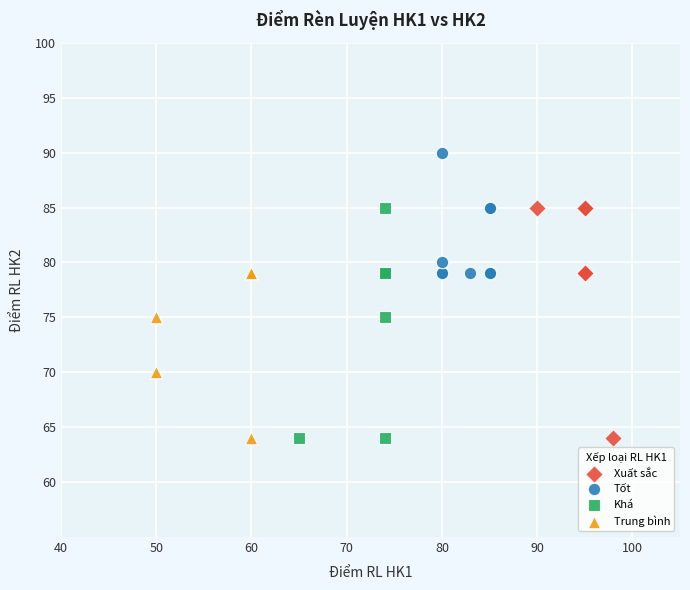

Which series reaches the maximum Y coordinate?

Tốt